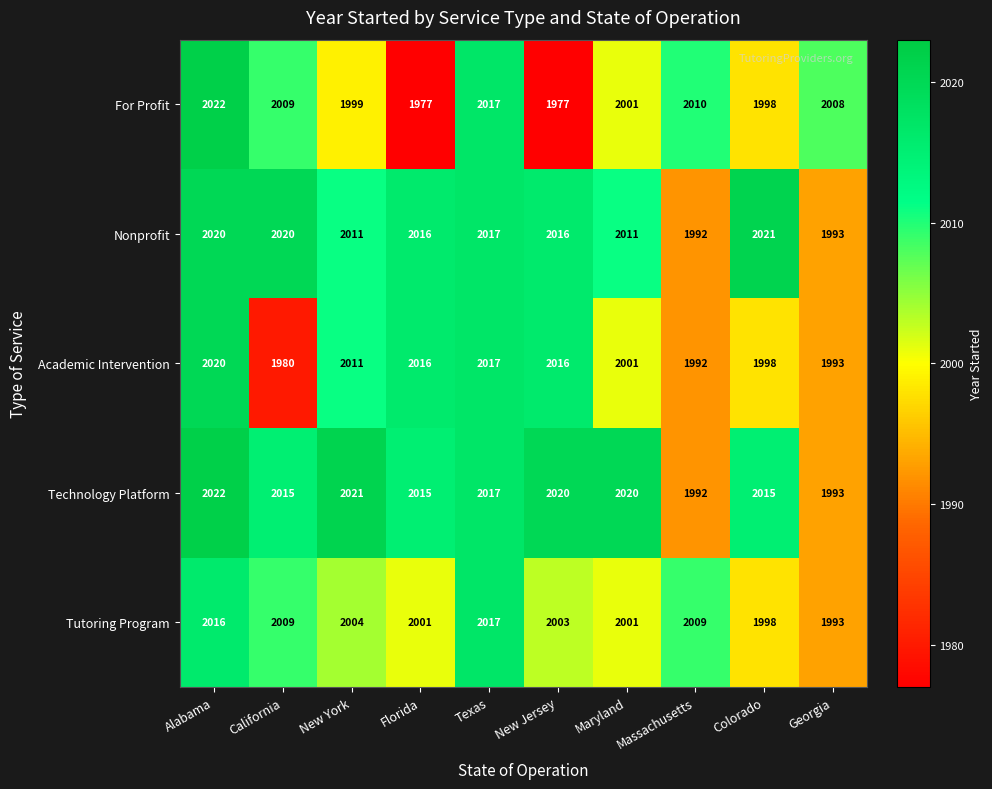

At which category is the sum across all series the highest?

Alabama